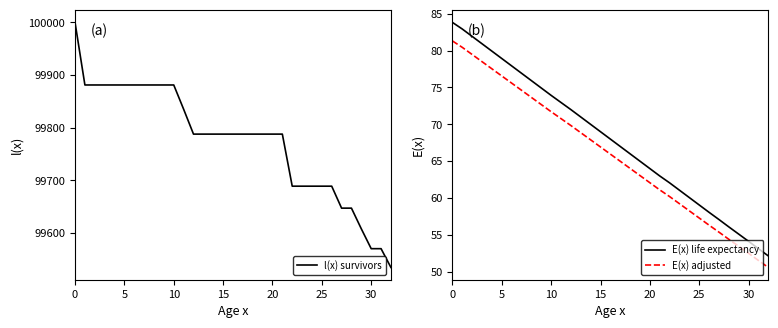

Which has a higher value, 8 or 22?

8